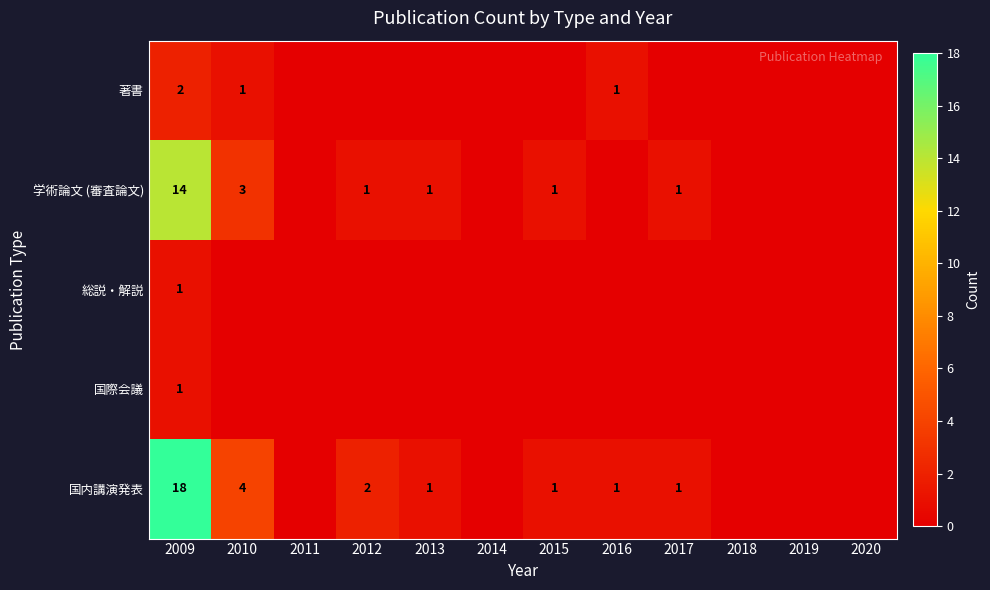

True or false: 学術論文 (審査論文) has a value of 7 at 2009.

False